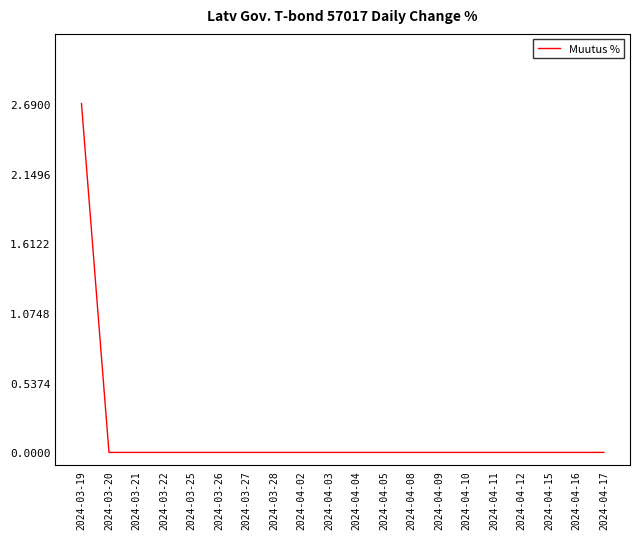

How many lines are shown in the chart?

1